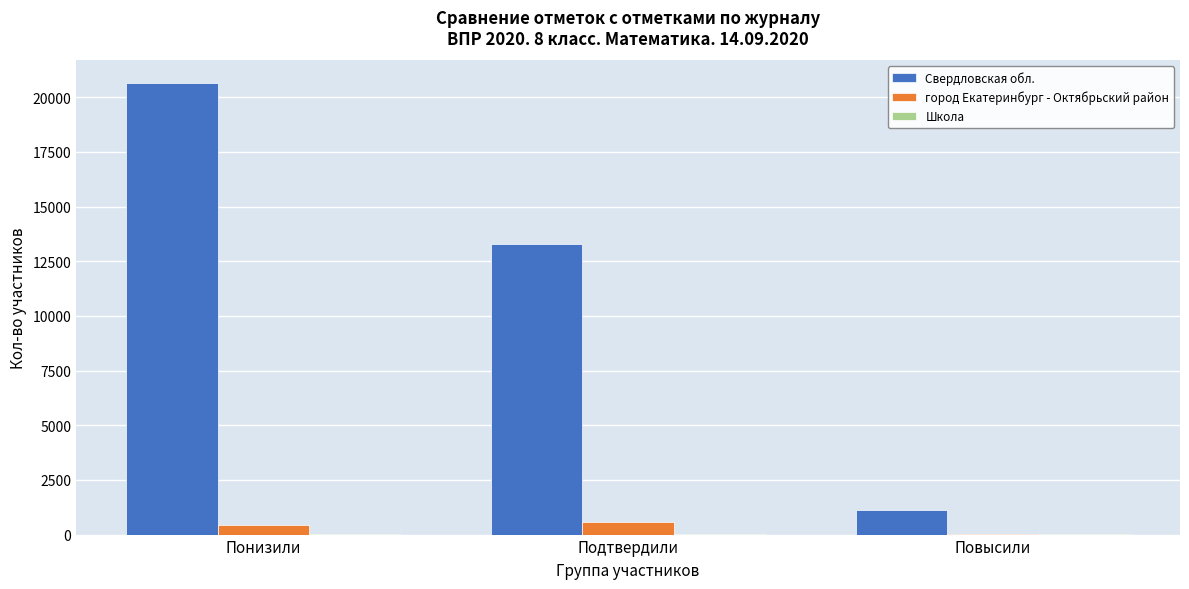

Between Понизили and Подтвердили, which series saw the biggest shift?

Свердловская обл.